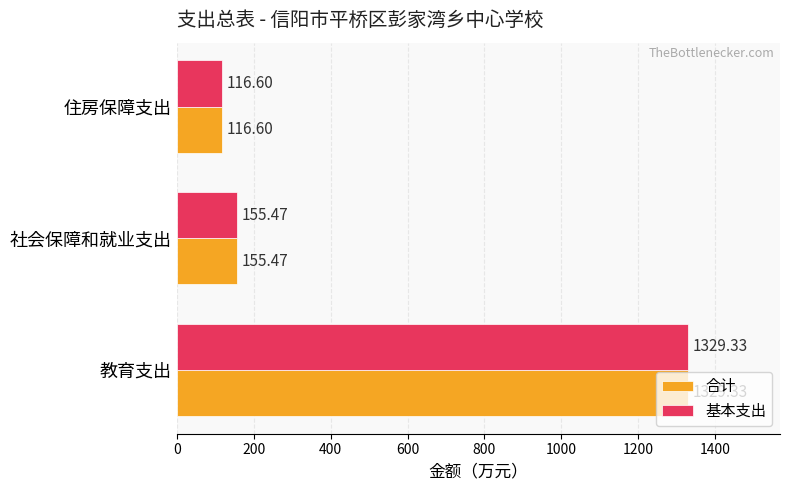

What is the average value of the 合计 series?

533.8